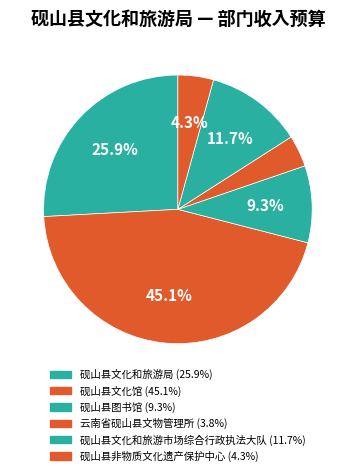

Does any single category account for the majority?

No